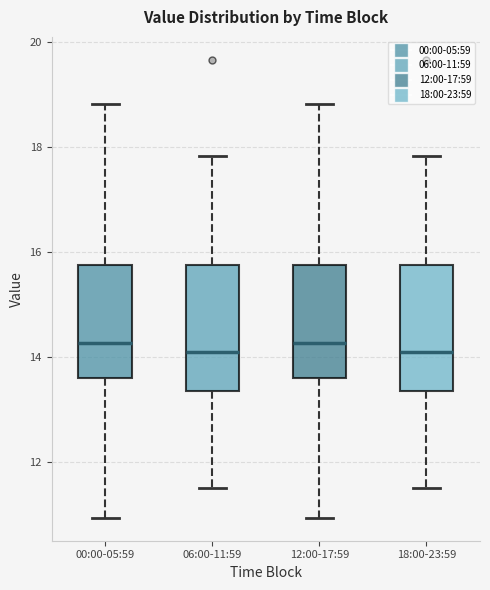

Reading left to right, transcribe this box plot: for each box, give where its median line is, the range the box spans, and where its two whiskers end, as read against the y-axis. The values are not printed on the chart, so give them approximately, as read against the axis.

00:00-05:59: median 14.2, box 13.6 to 15.8, whiskers 11.0 to 18.8
06:00-11:59: median 14.2, box 13.4 to 15.8, whiskers 11.6 to 17.8
12:00-17:59: median 14.2, box 13.6 to 15.8, whiskers 11.0 to 18.8
18:00-23:59: median 14.2, box 13.4 to 15.8, whiskers 11.6 to 17.8